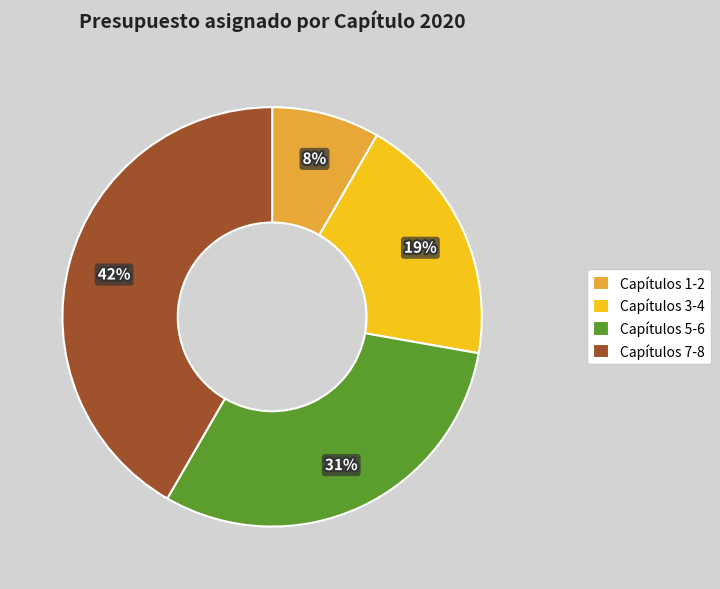

Does any single category account for the majority?

No